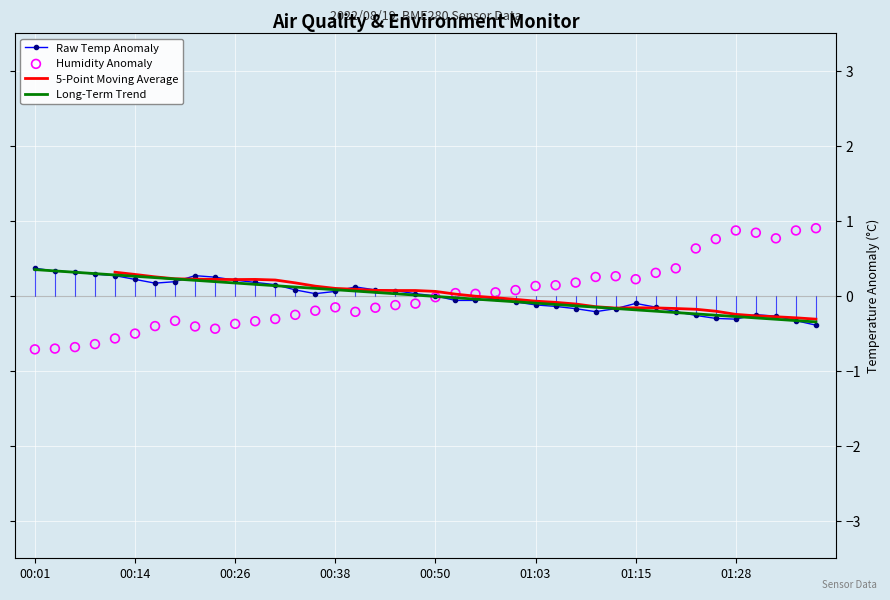

Which series has the largest total across all categories?

Raw Temp Anomaly